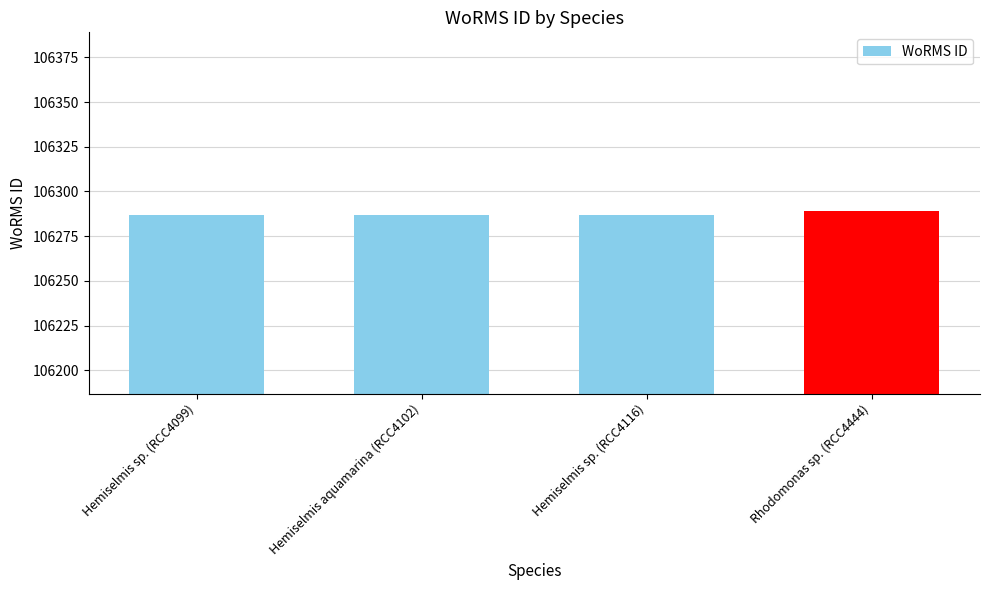

What is the minimum value shown in the chart?

106287